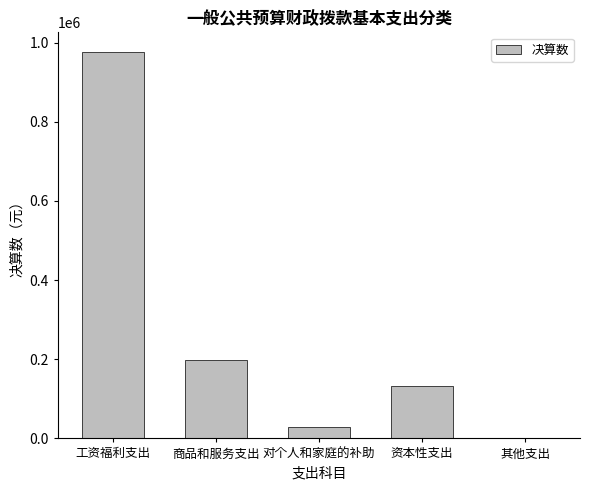

Is it true that the value at 其他支出 is 0.0?

True